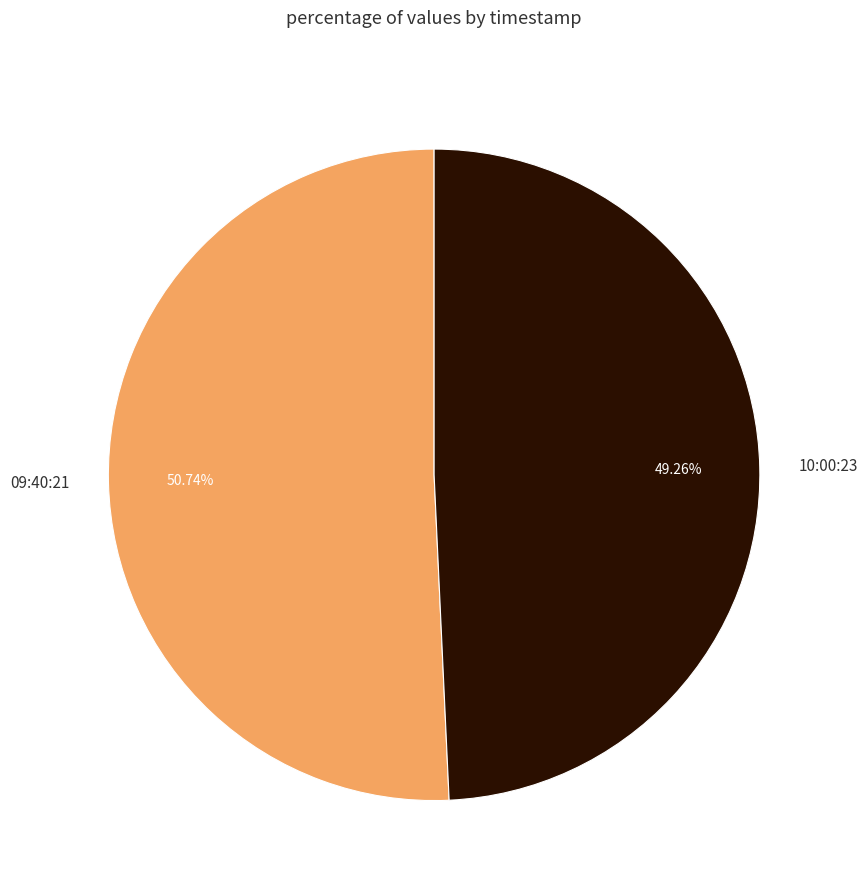

What is the ratio of the value at 10:00:23 to the value at 09:40:21?

1.0